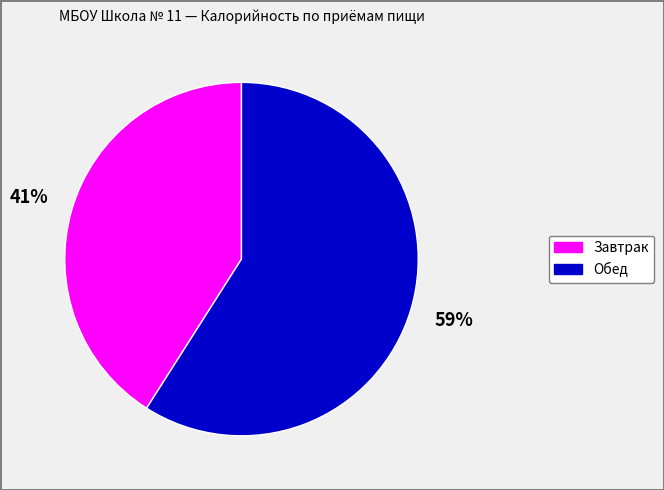

To the nearest percent, what is the average slice percentage?

50%